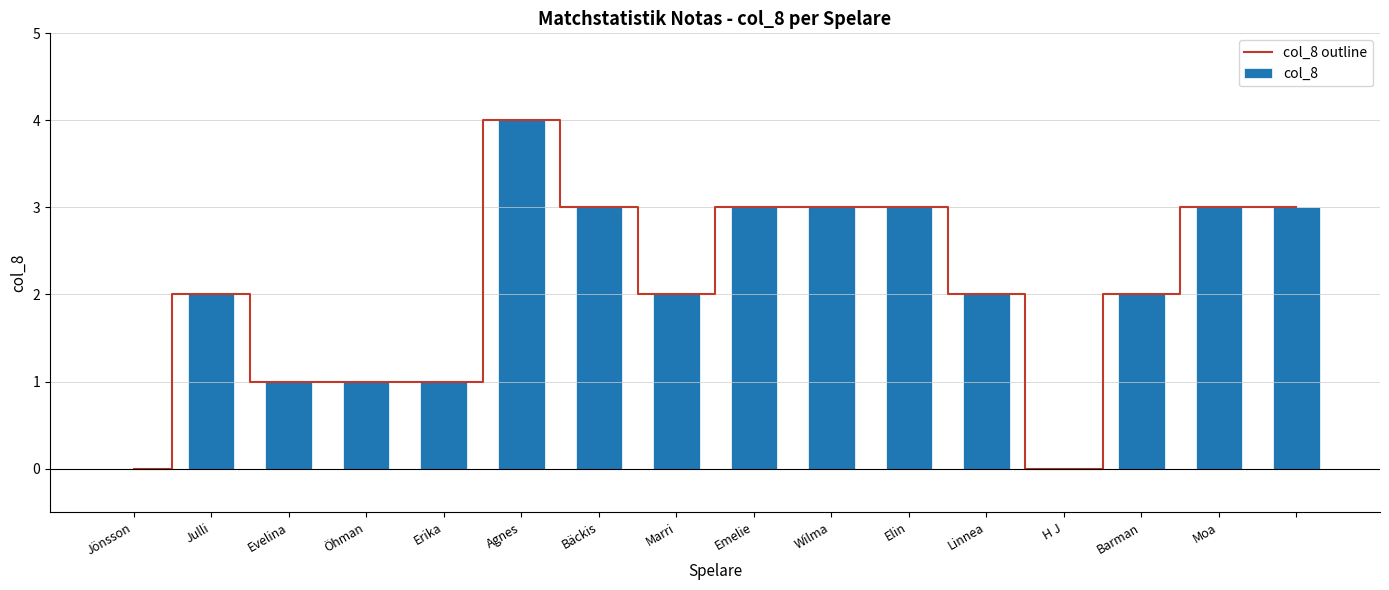

At which category is the sum across all series the highest?

Agnes